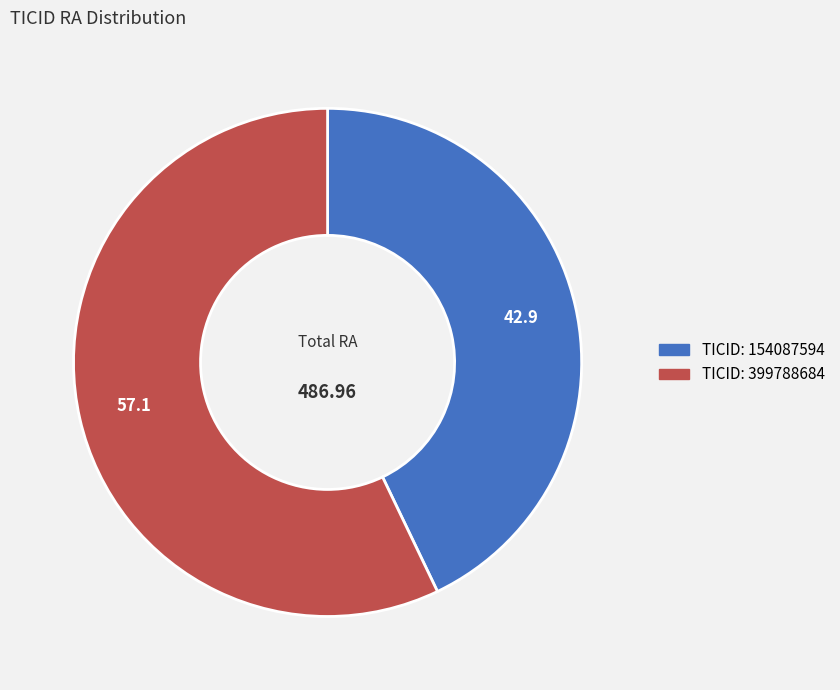

Is there any slice that represents more than half of the pie?

Yes